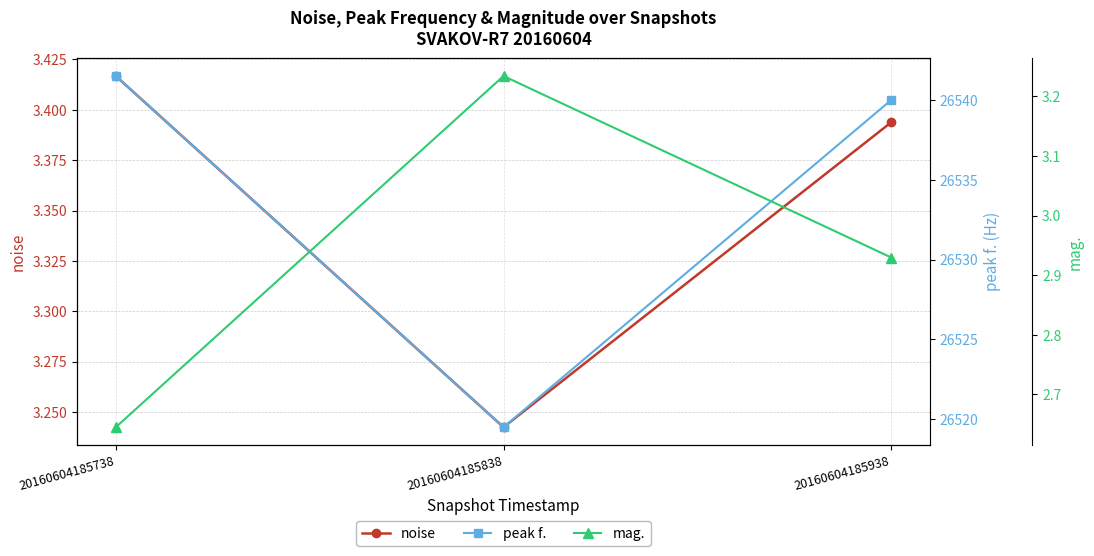

Rank the categories by peak f. value from highest to lowest.

20160604185738, 20160604185938, 20160604185838